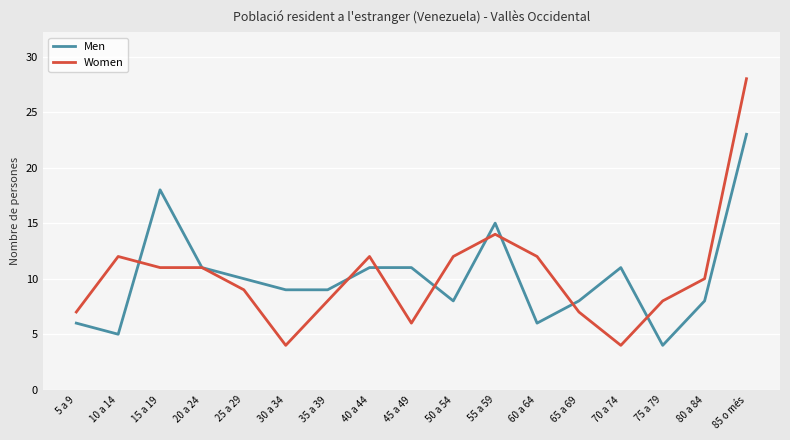

What is the minimum value shown in the chart?

4